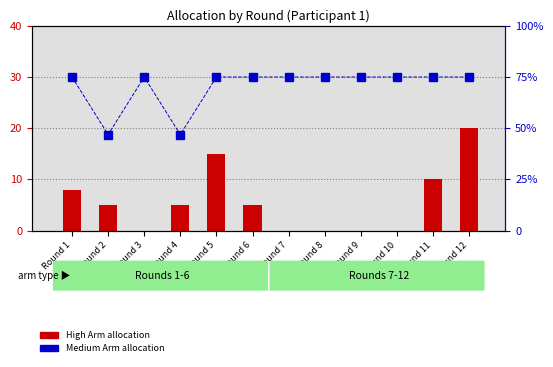

Count the number of categories in the chart.

12